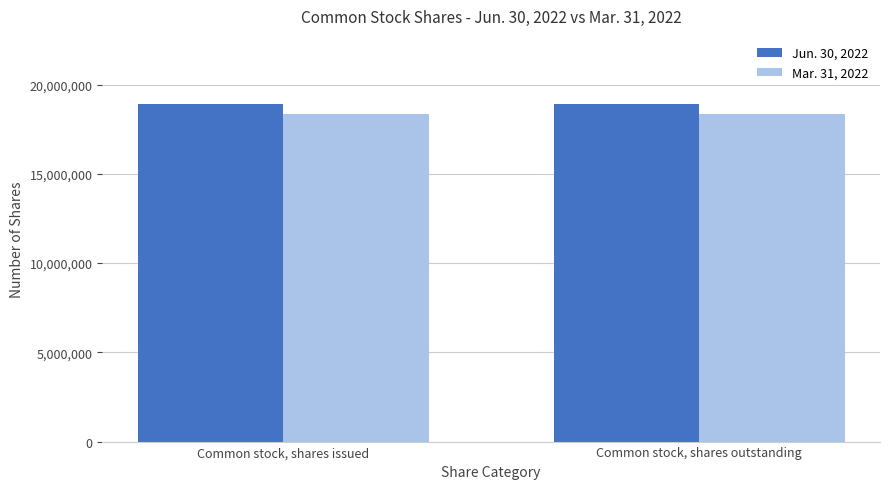

List the series in order of their peak value, highest first.

Jun. 30, 2022, Mar. 31, 2022